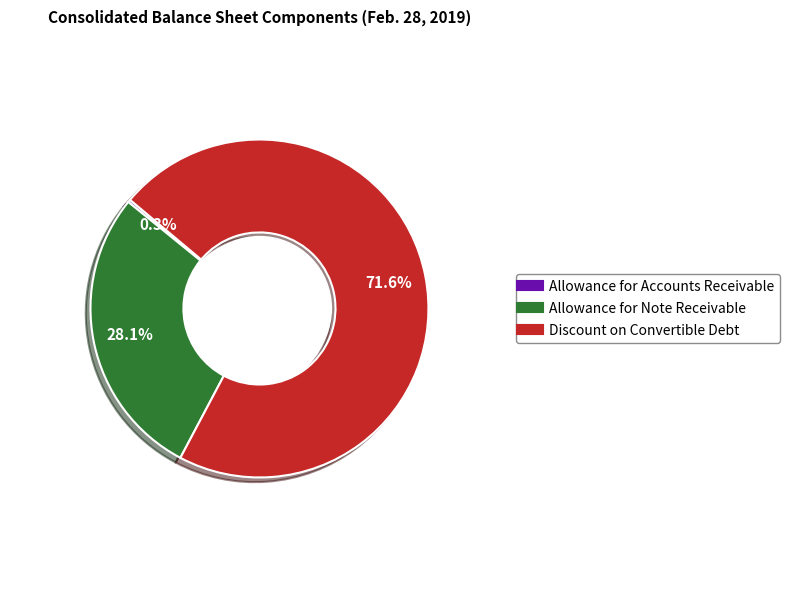

To the nearest percent, what is the difference between the largest and smallest slice percentages?

71%